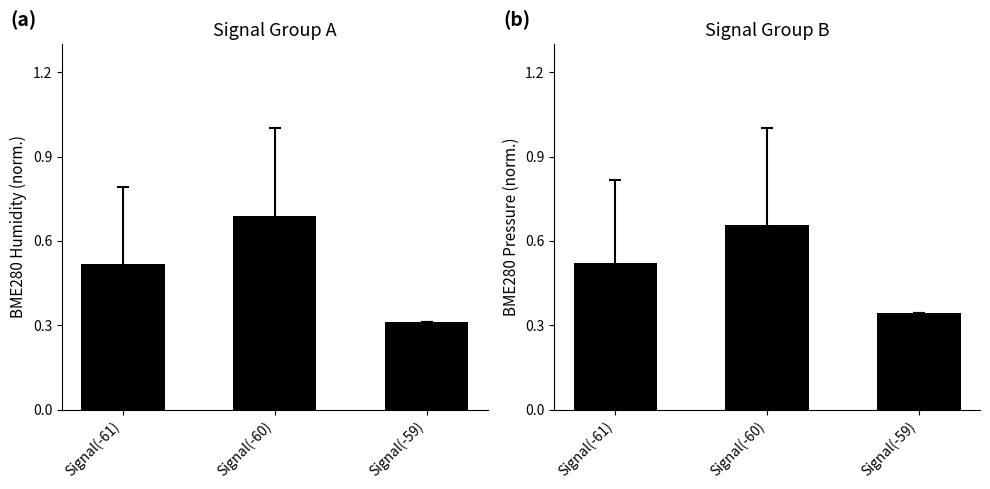

What is the average value of the BME280_humidity series?

0.5